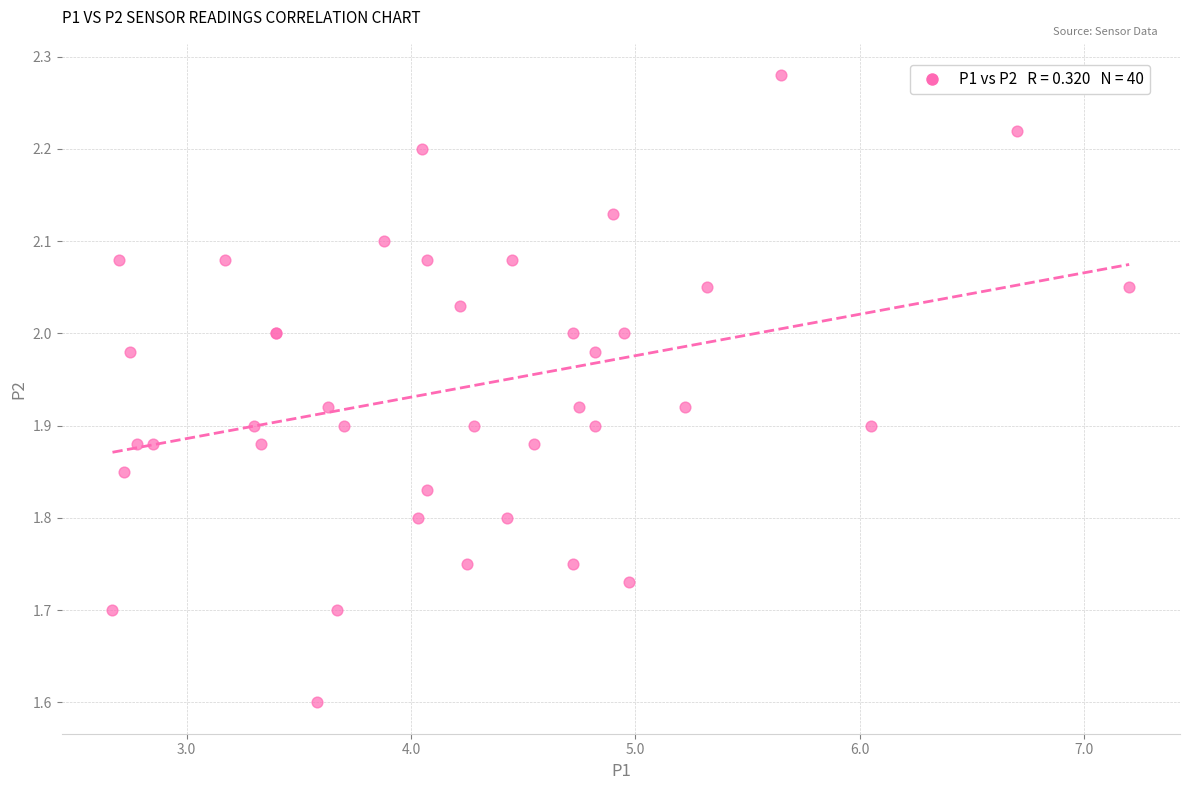

What Y value in the scatter plot is closest to 1?

1.6